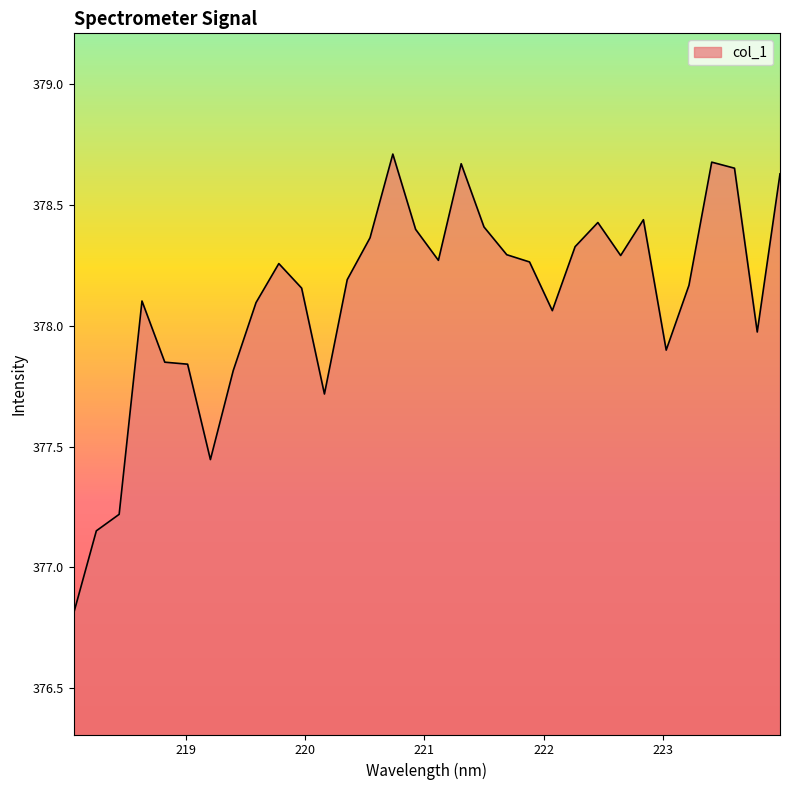

What is the smallest value displayed?

376.8